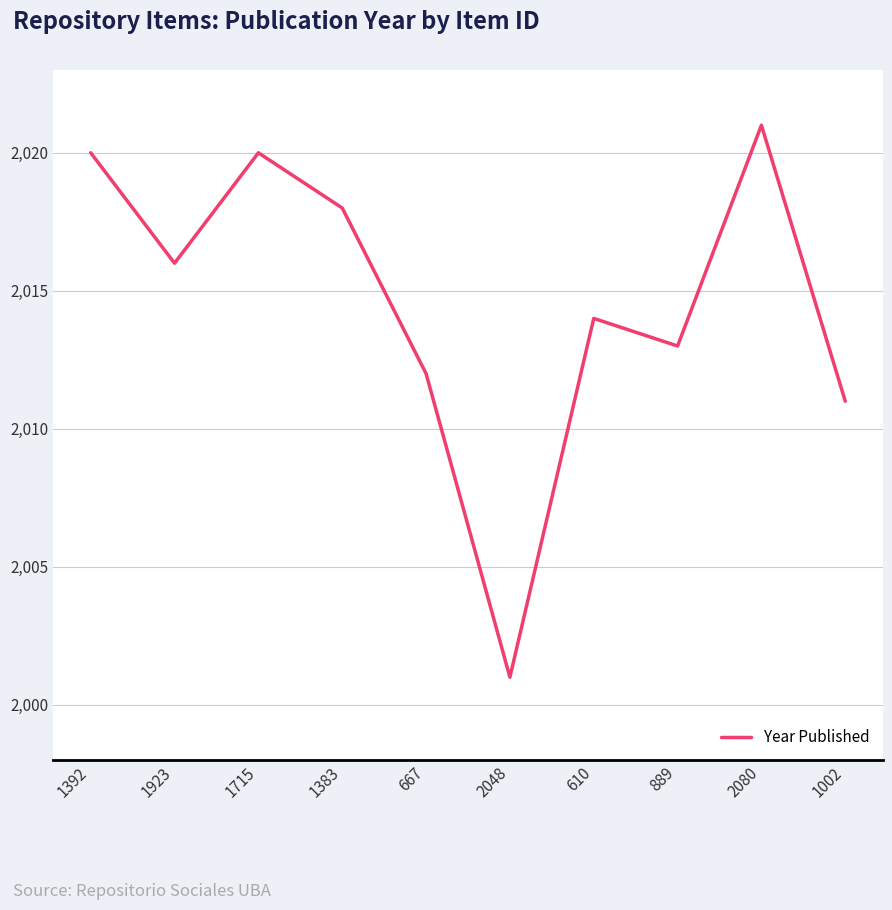

What is the smallest value displayed?

2001